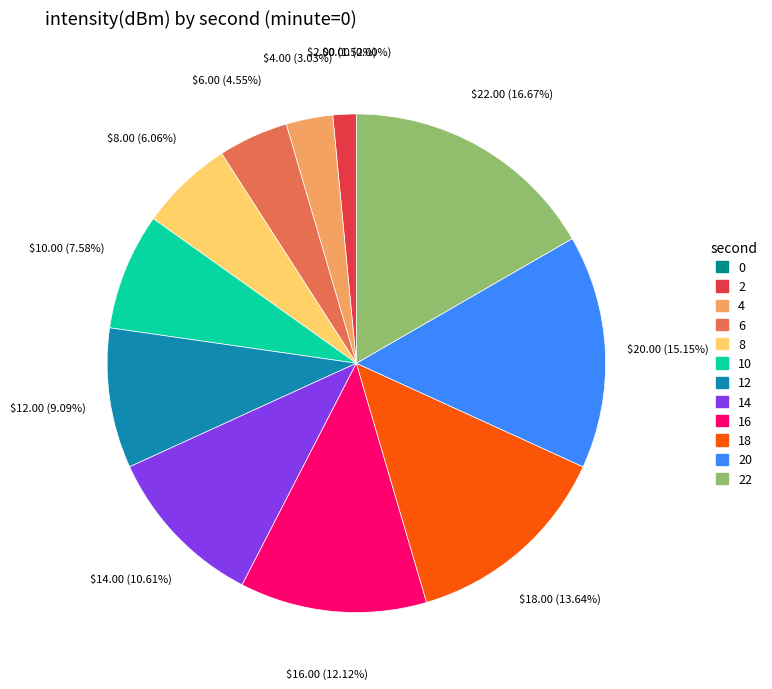

Approximately how many times larger is the value at 6 compared to 10?

0.6